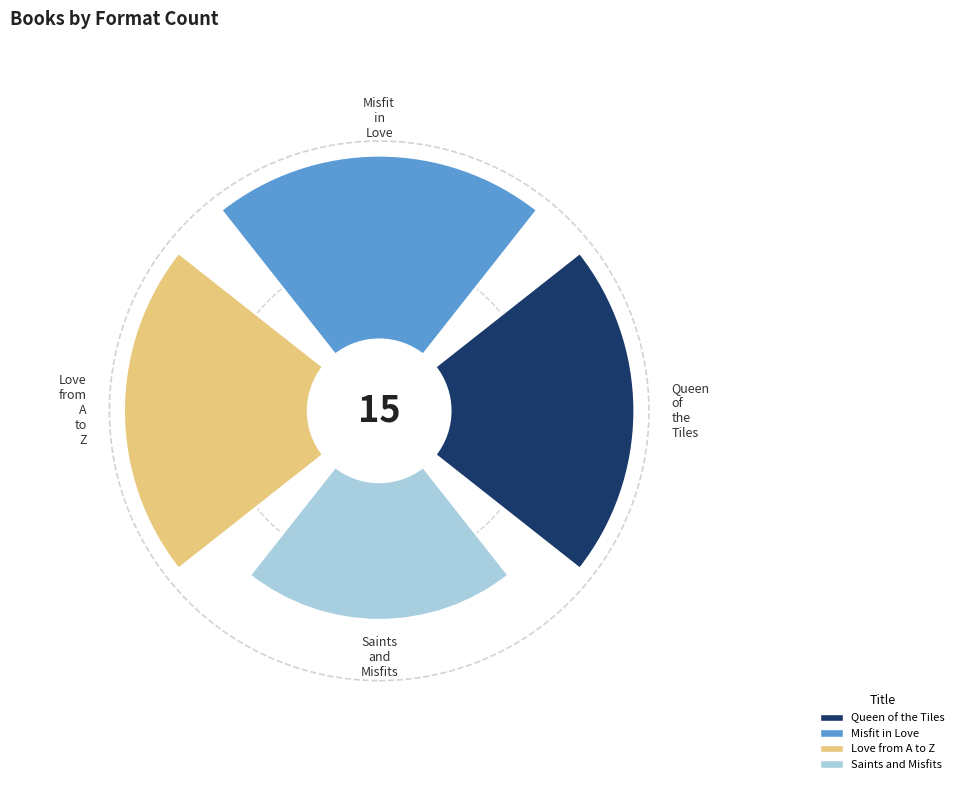

What percentage is the Love from A to Z slice, to the nearest percent?

27%